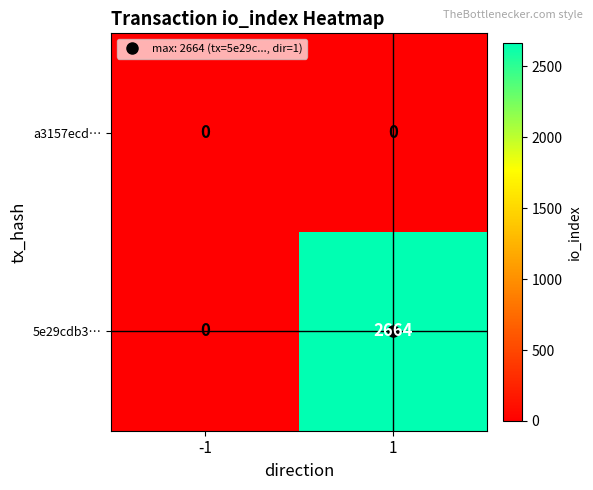

Which series has the widest spread of values?

5e29cdb3…